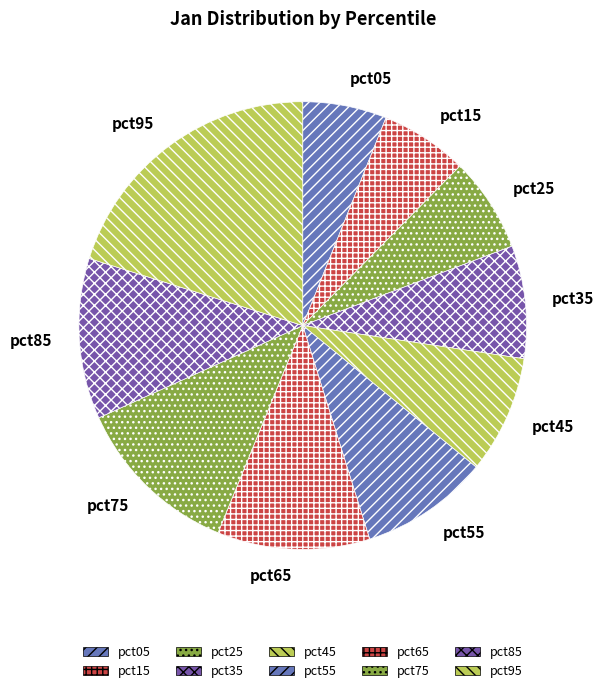

Is the sum of pct65 and pct15 greater than half?

No